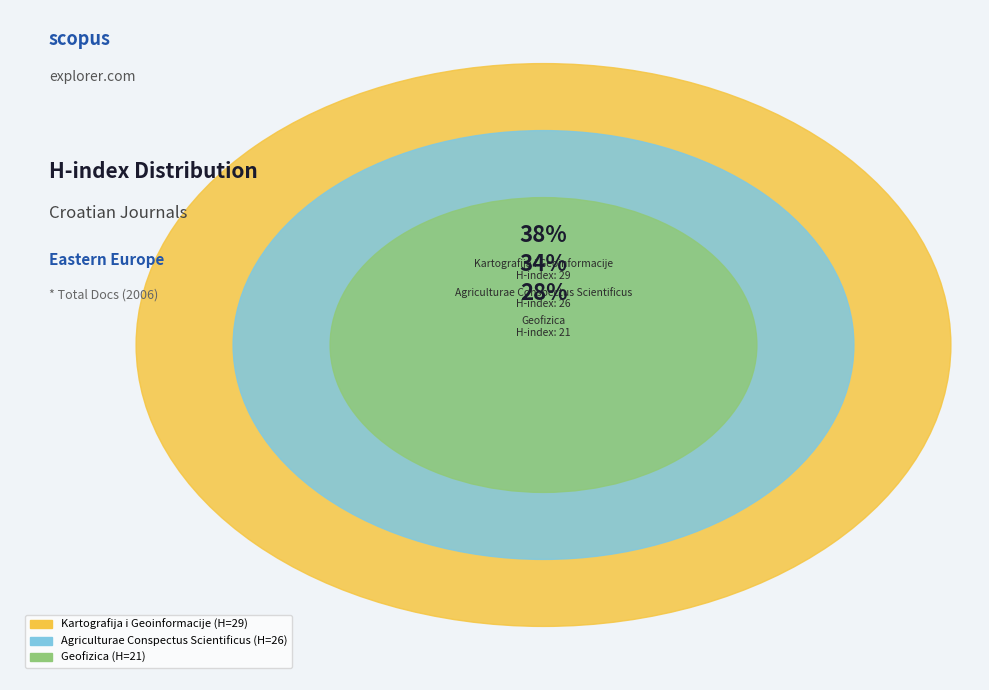

Is Agriculturae Conspectus Scientificus the majority of the pie?

No